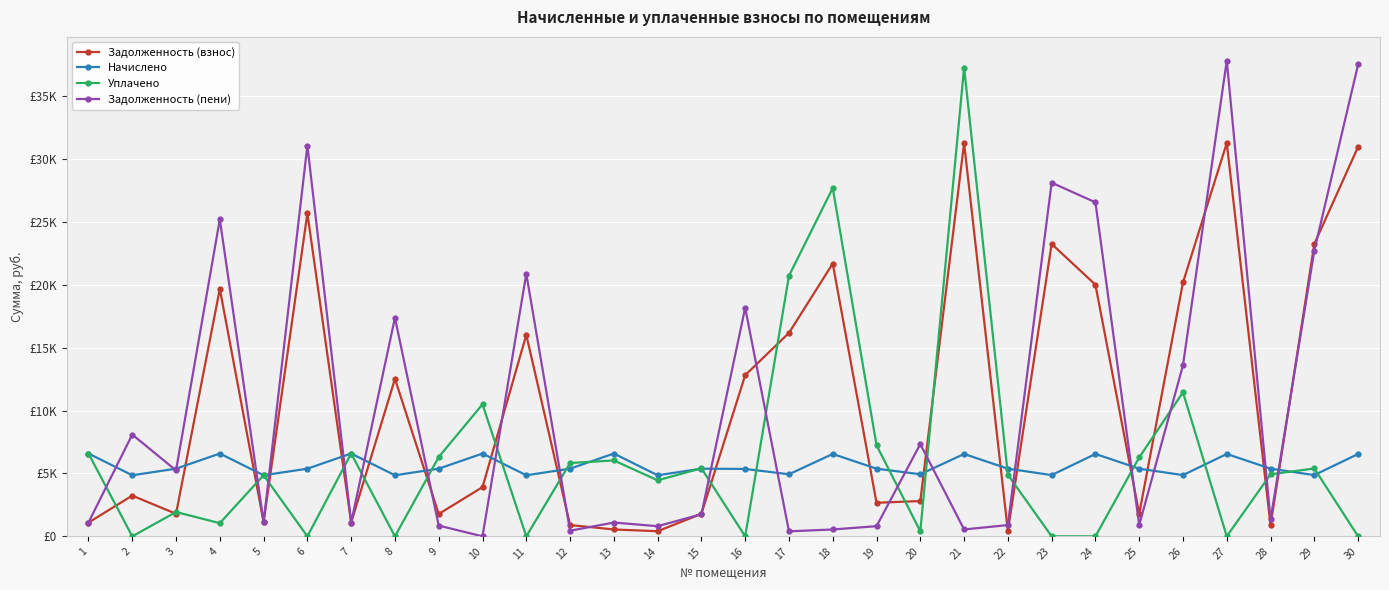

What are all the series names shown in the legend?

Задолженность (взнос), Начислено, Уплачено, Задолженность (пени)